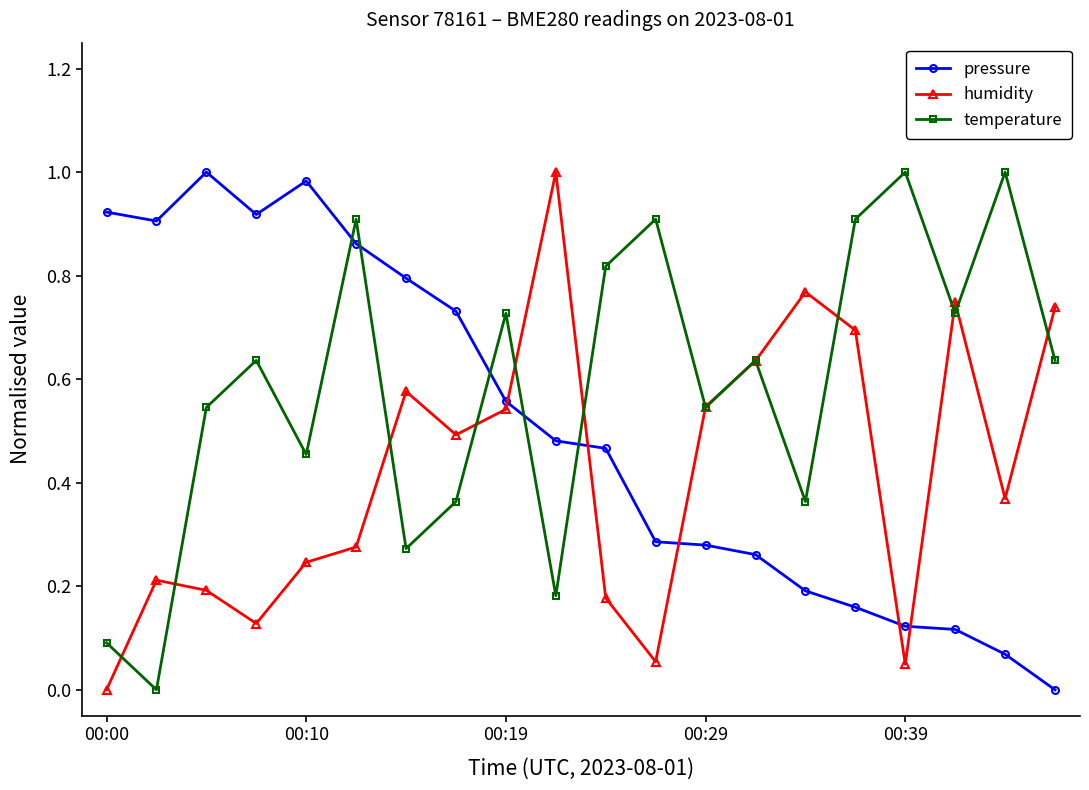

Which series has the largest total across all categories?

temperature